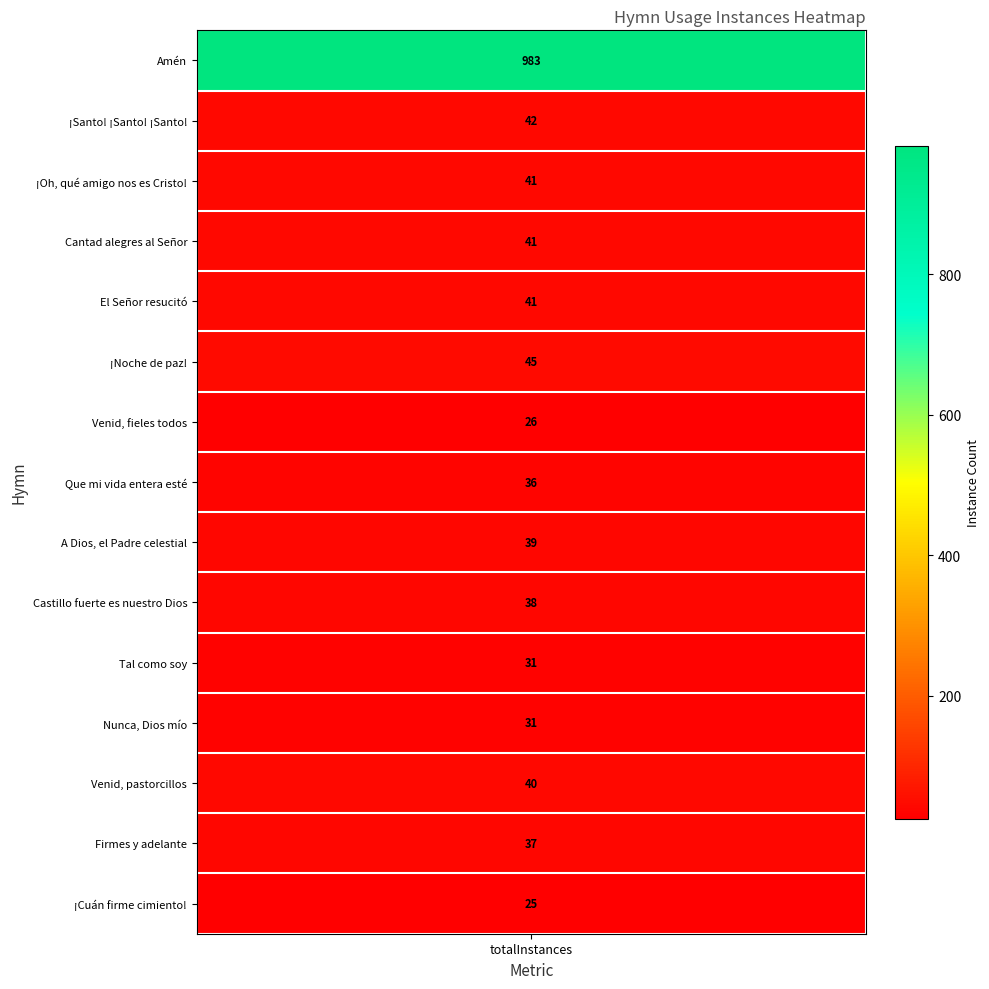

Approximately how many times larger is the value at Cantad alegres al Señor compared to Tal como soy?

1.3